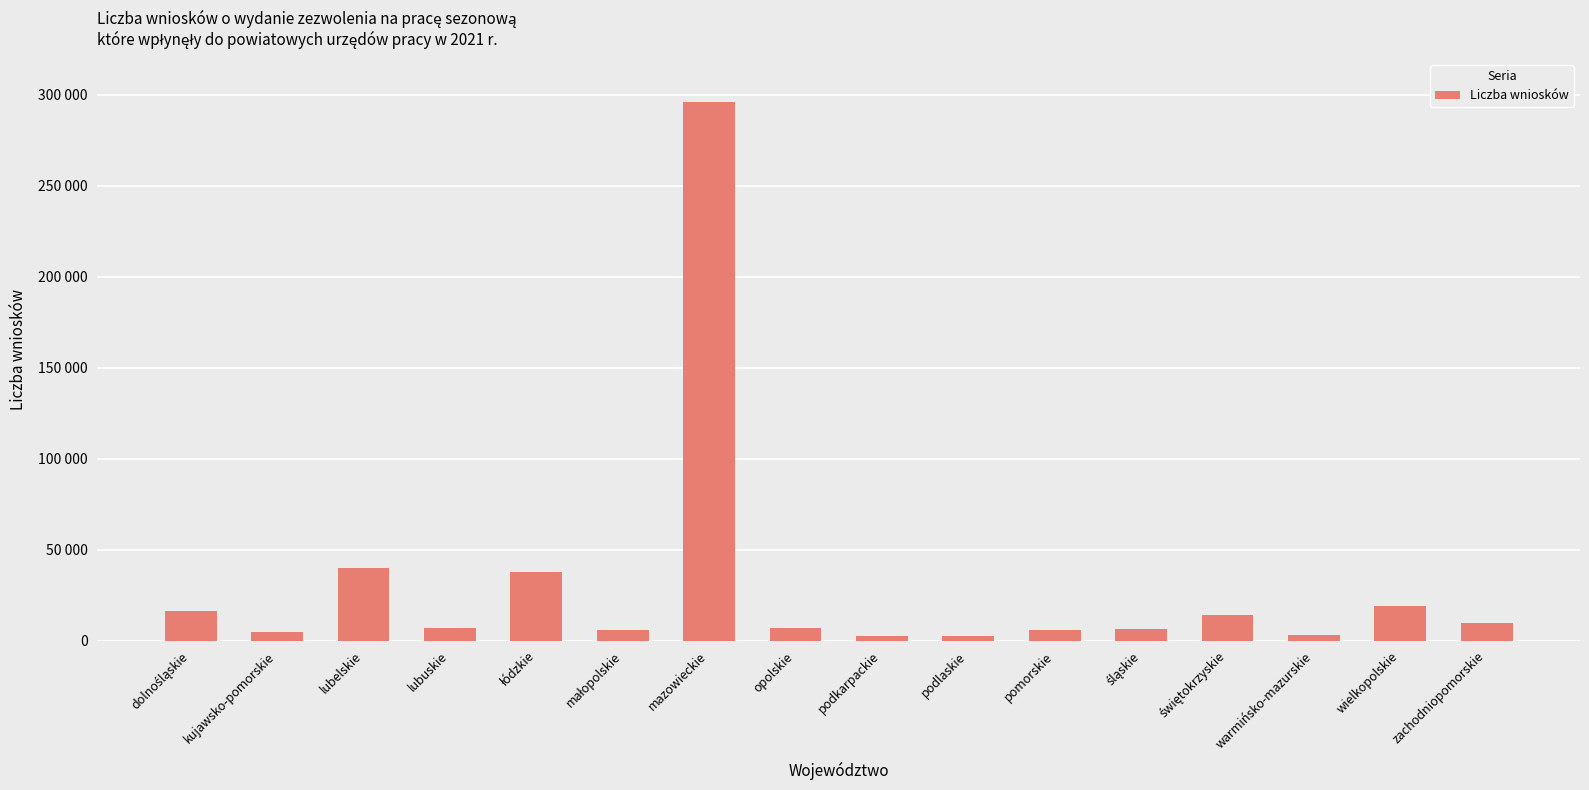

True or false: the data shows 5840 at małopolskie.

True